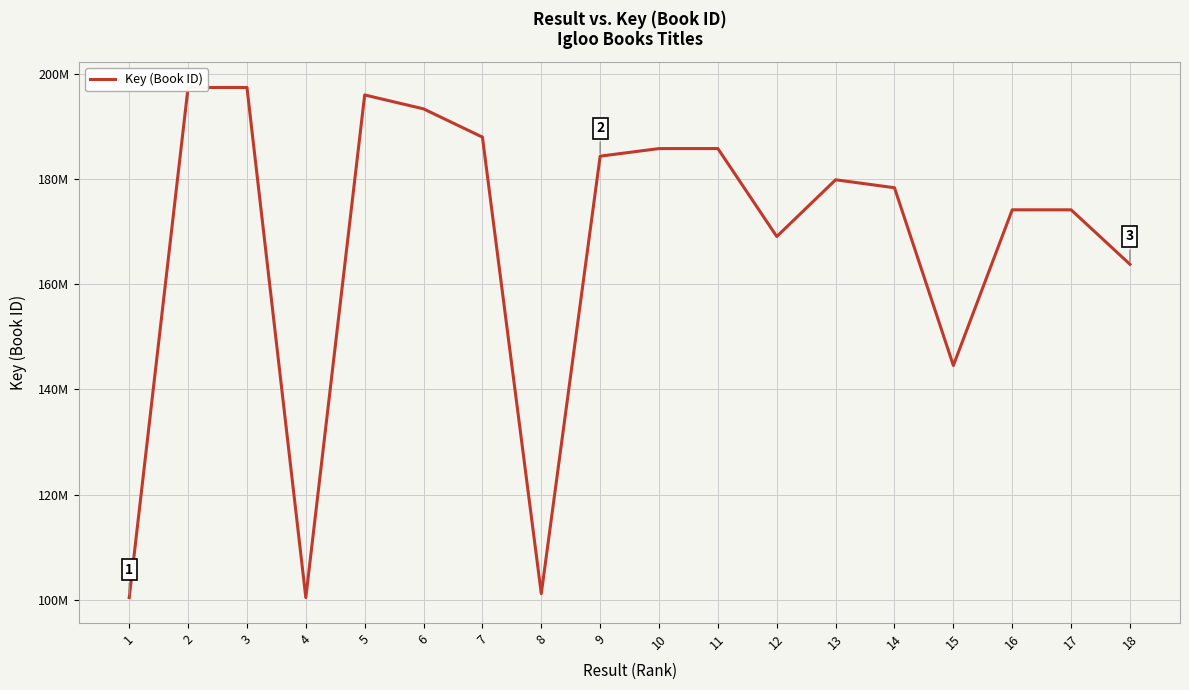

Is this an area chart (filled region under the line)?

No